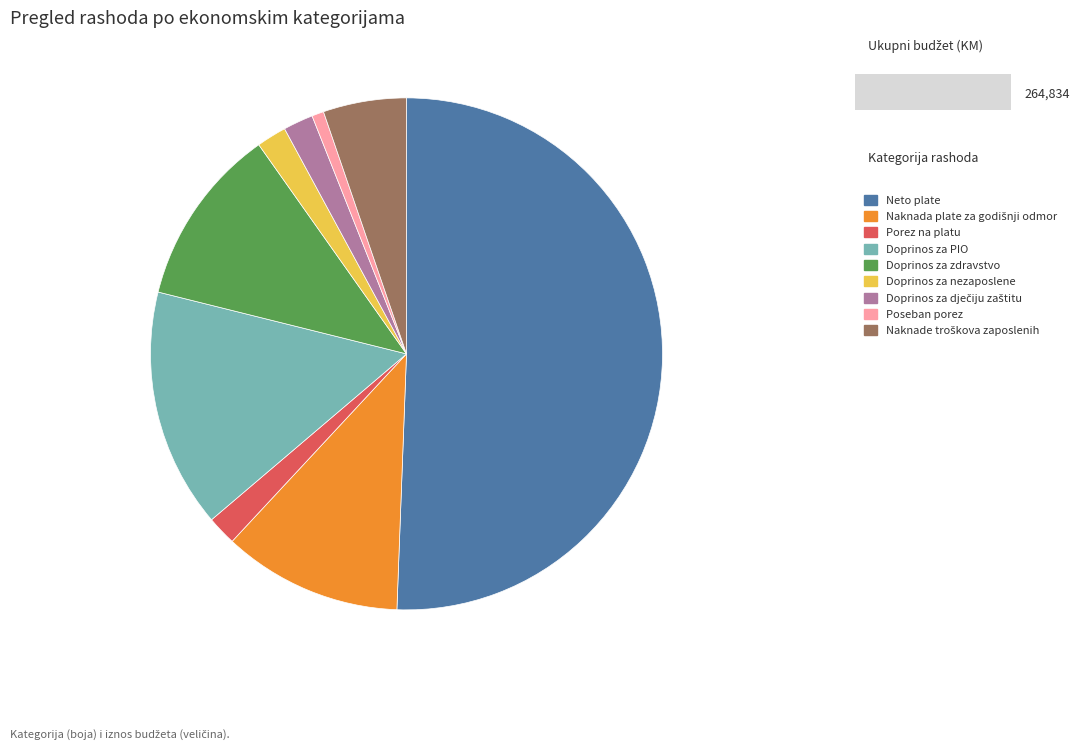

Which slice is the smallest?

Poseban porez